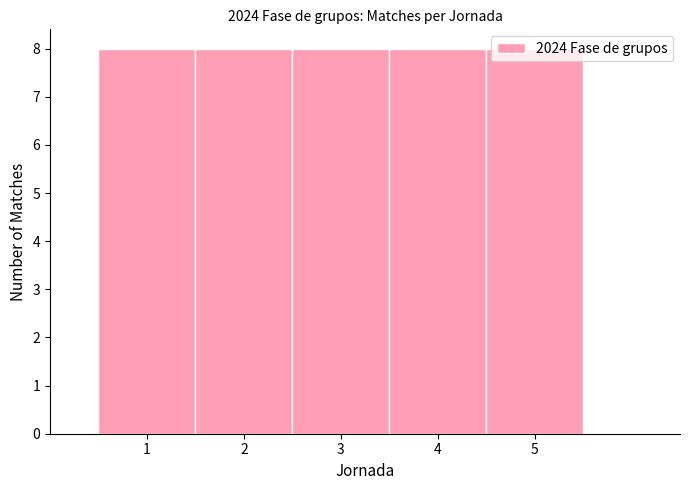

Reading left to right, transcribe this chart: for each bar, give the range it covers on the x-axis and its height. The values are not printed on the chart, so give them approximately, as read against the axis.

0.5 to 1.5: 8
1.5 to 2.5: 8
2.5 to 3.5: 8
3.5 to 4.5: 8
4.5 to 5.5: 8